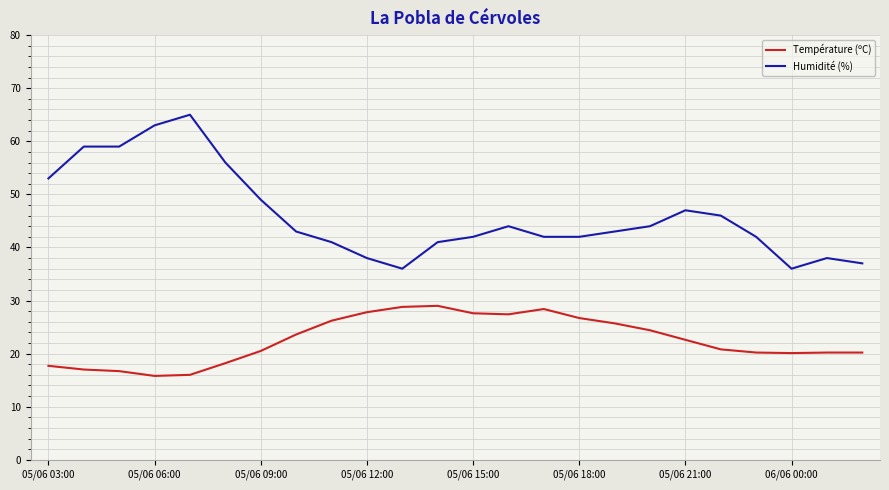

What is the average value of the Humidité (%) series?

46.1